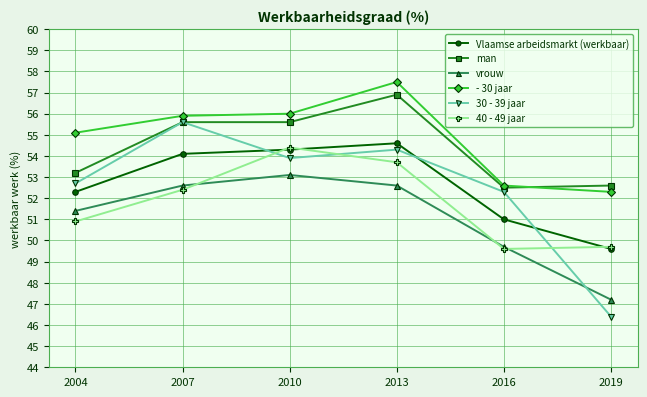

How many data points in 30 - 39 jaar are above 53?

3